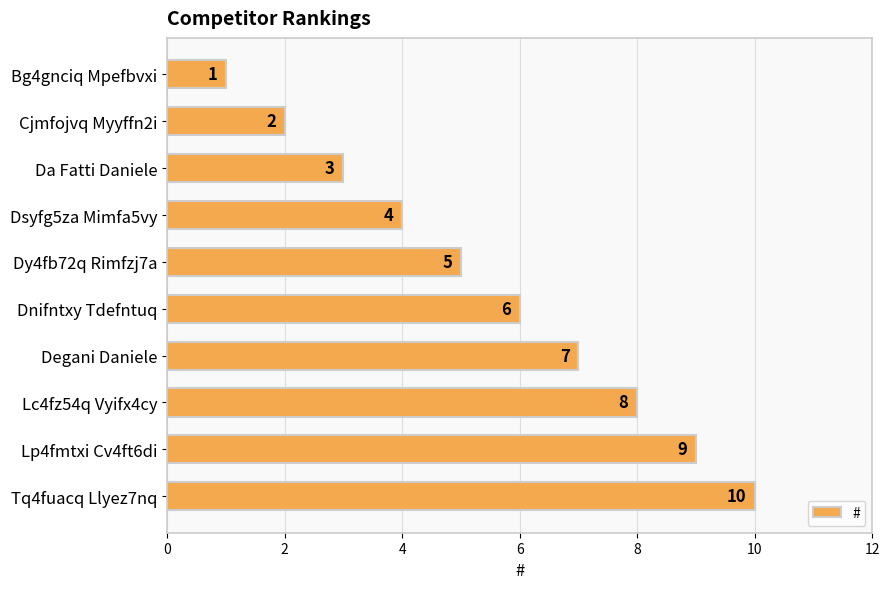

Does the chart contain stacked bars?

No